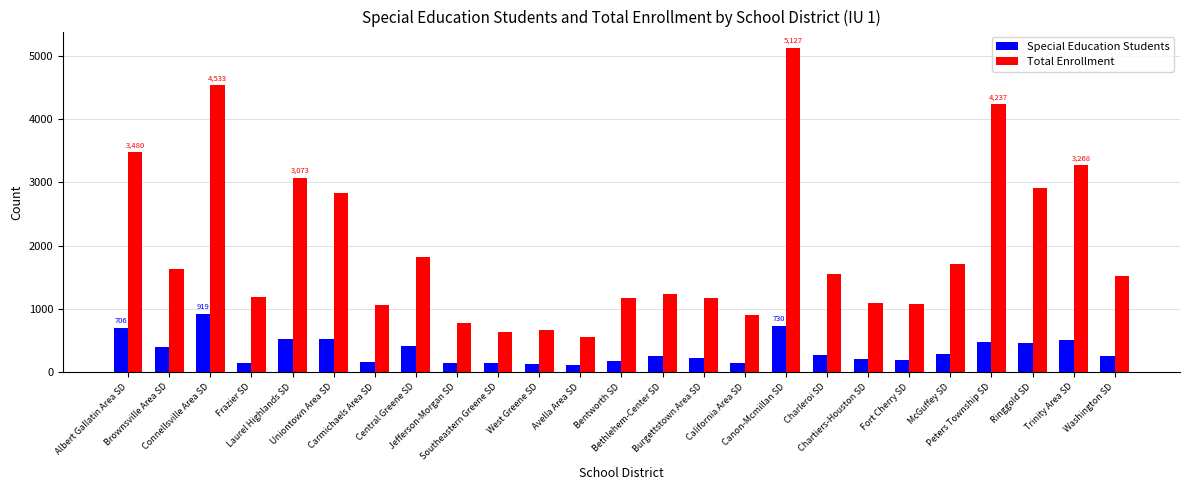

Which series has the widest spread of values?

Total Enrollment